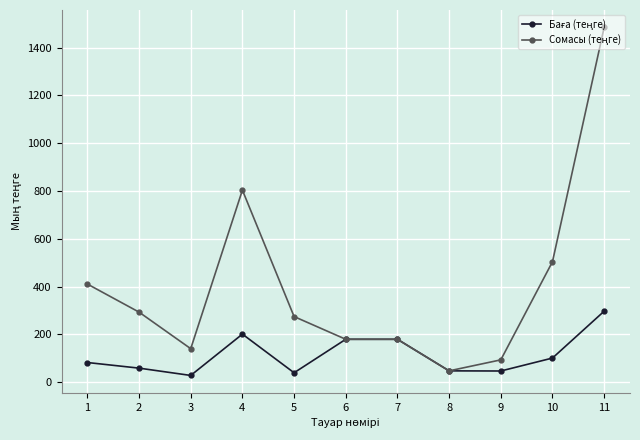

What is the total value across all series at 8?

94.4